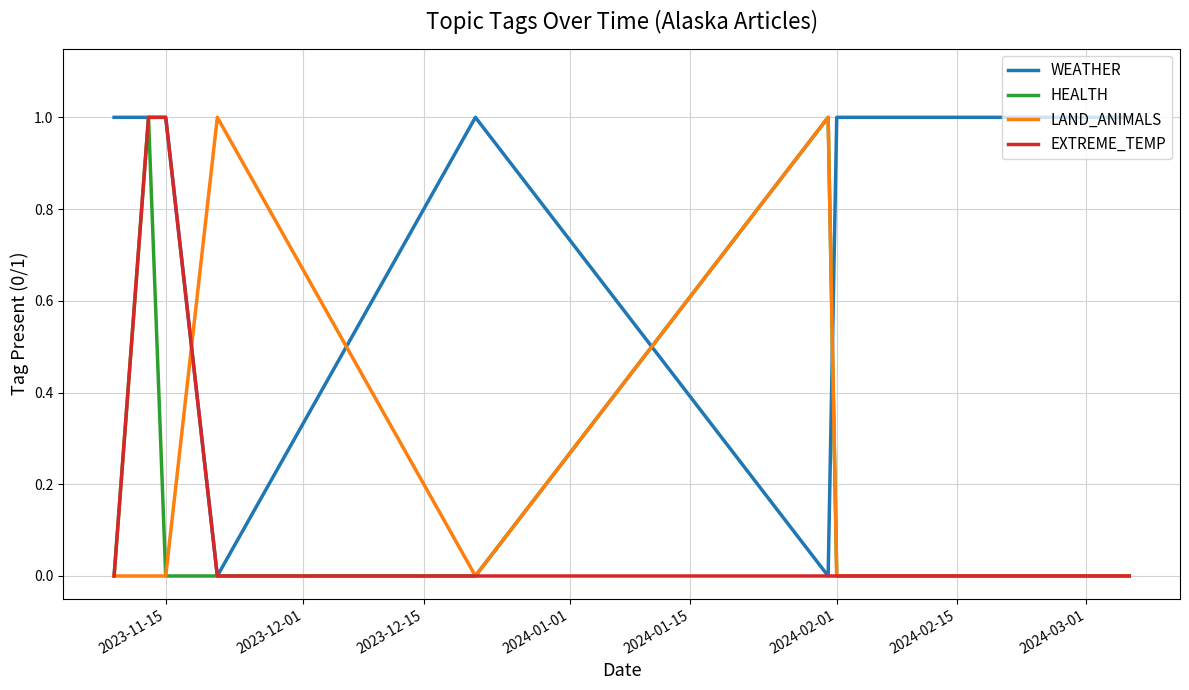

List the series in order of their peak value, highest first.

WEATHER, HEALTH, LAND_ANIMALS, EXTREME_TEMP